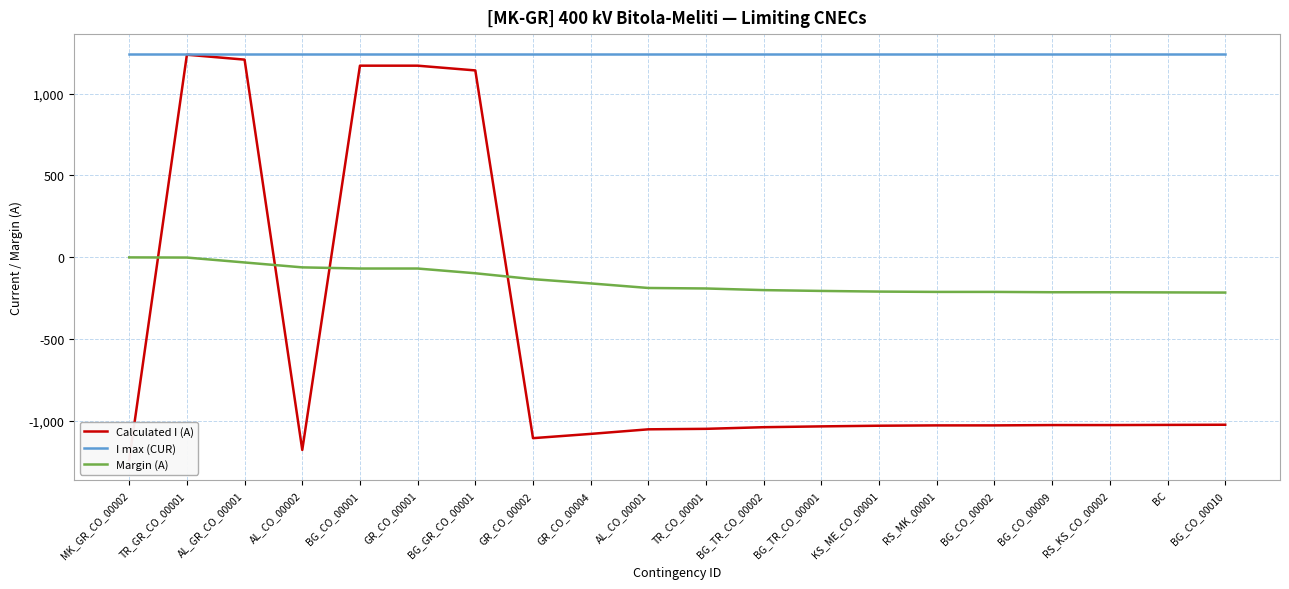

The value of I max (CUR) at BG_CO_00009 is 841. True or false?

False